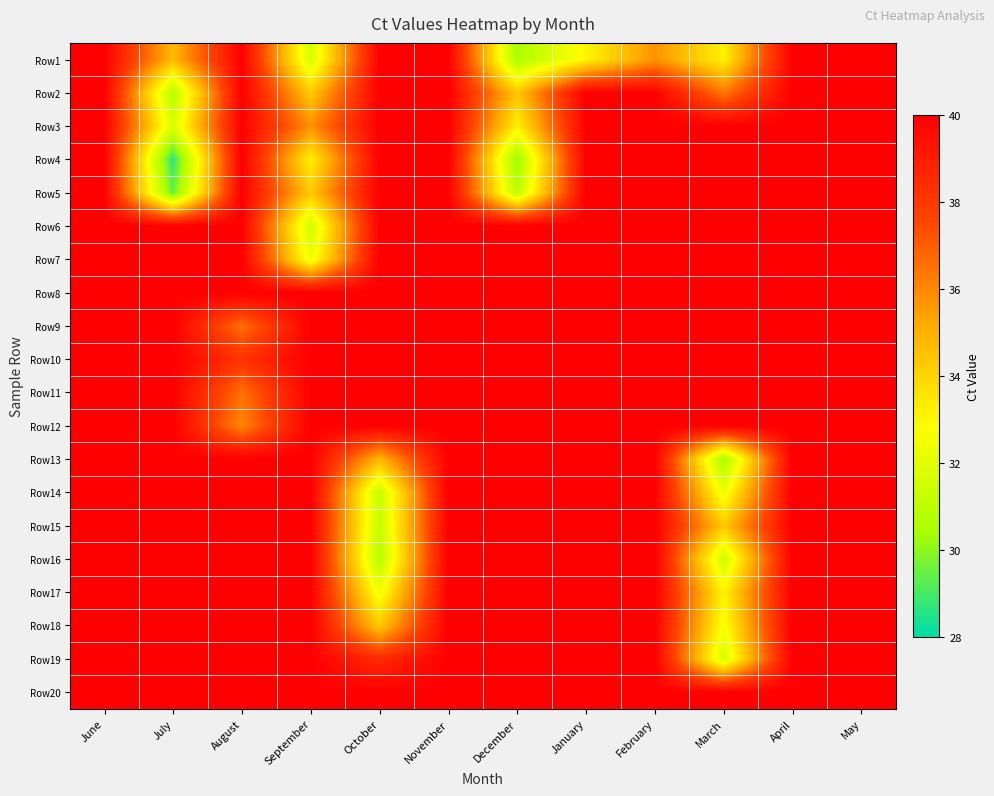

Reading right to left, extract all data points from this chart.

Row1: May=40.0	April=40.0	March=33.2	February=35.8	January=33.0	December=30.5	November=40.0	October=40.0	September=31.6	August=40.0	July=34.8	June=40.0
Row2: May=40.0	April=40.0	March=36.4	February=40.0	January=40.0	December=34.4	November=40.0	October=40.0	September=34.3	August=40.0	July=30.8	June=40.0
Row3: May=40.0	April=40.0	March=40.0	February=40.0	January=40.0	December=33.2	November=40.0	October=40.0	September=35.8	August=40.0	July=31.8	June=40.0
Row4: May=40.0	April=40.0	March=40.0	February=40.0	January=40.0	December=30.2	November=40.0	October=40.0	September=33.2	August=40.0	July=28.7	June=40.0
Row5: May=40.0	April=40.0	March=40.0	February=40.0	January=40.0	December=31.0	November=40.0	October=40.0	September=34.3	August=40.0	July=29.4	June=40.0
Row6: May=40.0	April=40.0	March=40.0	February=40.0	January=40.0	December=40.0	November=40.0	October=40.0	September=31.4	August=40.0	July=40.0	June=40.0
Row7: May=40.0	April=40.0	March=40.0	February=40.0	January=40.0	December=40.0	November=40.0	October=40.0	September=32.3	August=40.0	July=40.0	June=40.0
Row8: May=40.0	April=40.0	March=40.0	February=40.0	January=40.0	December=40.0	November=40.0	October=40.0	September=40.0	August=40.0	July=40.0	June=40.0
Row9: May=40.0	April=40.0	March=40.0	February=40.0	January=40.0	December=40.0	November=40.0	October=40.0	September=40.0	August=36.5	July=40.0	June=40.0
Row10: May=40.0	April=40.0	March=40.0	February=40.0	January=40.0	December=40.0	November=40.0	October=40.0	September=40.0	August=38.2	July=40.0	June=40.0
Row11: May=40.0	April=40.0	March=40.0	February=40.0	January=40.0	December=40.0	November=40.0	October=40.0	September=40.0	August=36.5	July=40.0	June=40.0
Row12: May=40.0	April=40.0	March=40.0	February=40.0	January=40.0	December=40.0	November=40.0	October=40.0	September=40.0	August=36.0	July=40.0	June=40.0
Row13: May=40.0	April=40.0	March=30.4	February=40.0	January=40.0	December=40.0	November=40.0	October=34.8	September=40.0	August=40.0	July=40.0	June=40.0
Row14: May=40.0	April=40.0	March=32.3	February=40.0	January=40.0	December=40.0	November=40.0	October=31.2	September=40.0	August=40.0	July=40.0	June=40.0
Row15: May=40.0	April=40.0	March=34.3	February=40.0	January=40.0	December=40.0	November=40.0	October=31.2	September=40.0	August=40.0	July=40.0	June=40.0
Row16: May=40.0	April=40.0	March=31.4	February=40.0	January=40.0	December=40.0	November=40.0	October=30.8	September=40.0	August=40.0	July=40.0	June=40.0
Row17: May=40.0	April=40.0	March=33.1	February=40.0	January=40.0	December=40.0	November=40.0	October=32.4	September=40.0	August=40.0	July=40.0	June=40.0
Row18: May=40.0	April=40.0	March=32.6	February=40.0	January=40.0	December=40.0	November=40.0	October=34.3	September=40.0	August=40.0	July=40.0	June=40.0
Row19: May=40.0	April=40.0	March=31.6	February=40.0	January=40.0	December=40.0	November=40.0	October=38.5	September=40.0	August=40.0	July=40.0	June=40.0
Row20: May=40.0	April=40.0	March=40.0	February=40.0	January=40.0	December=40.0	November=40.0	October=40.0	September=40.0	August=40.0	July=40.0	June=40.0